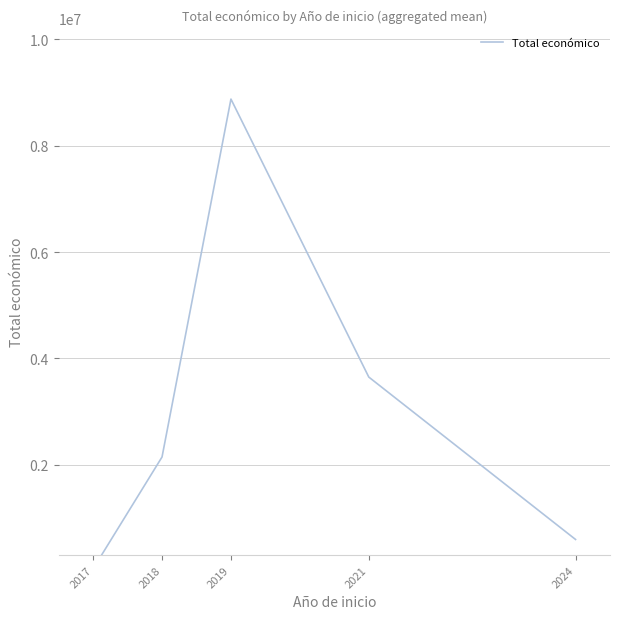

Approximately how many times larger is the value at 2018 compared to 2024?

3.6